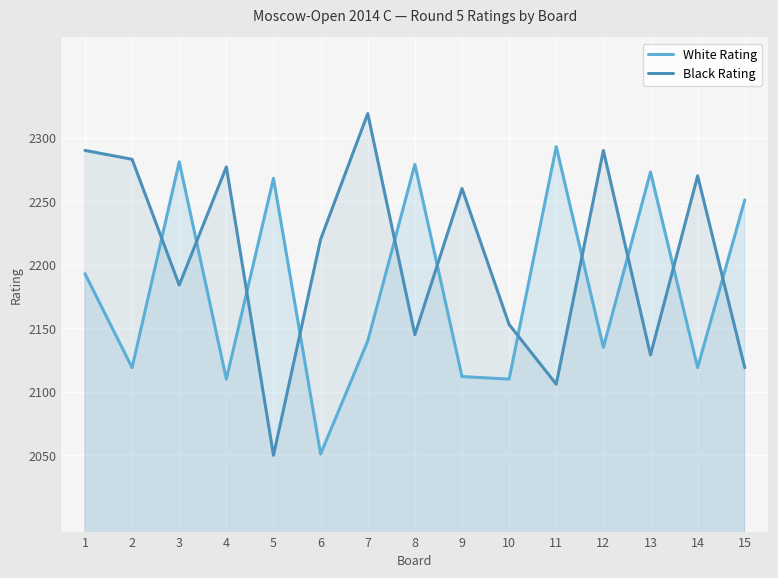

Between 5 and 10, which series saw the biggest shift?

White Rating